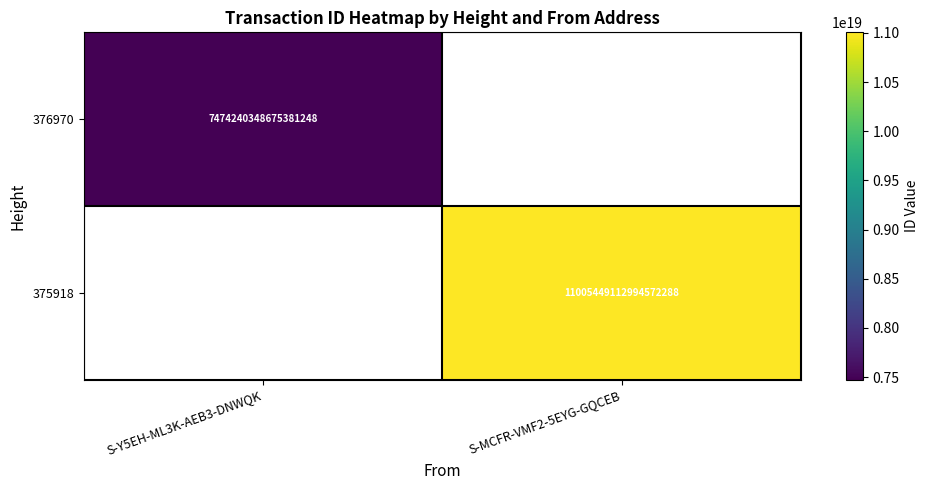

The value of 376970 at S-Y5EH-ML3K-AEB3-DNWQK is 4290762291311955968. True or false?

False